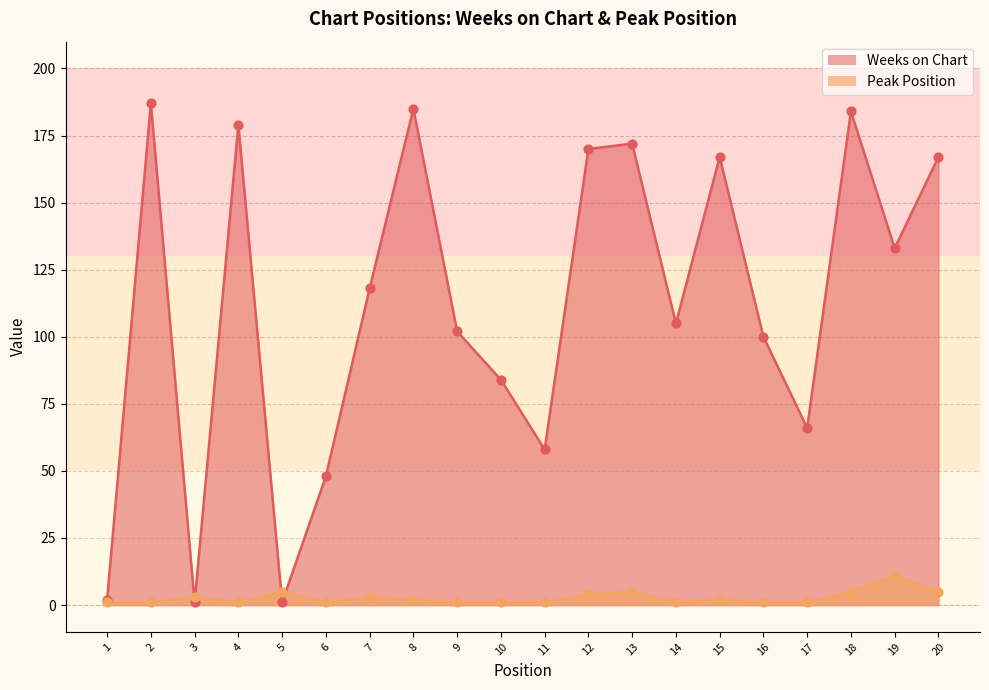

What are all the series names shown in the legend?

Weeks on Chart, Peak Position